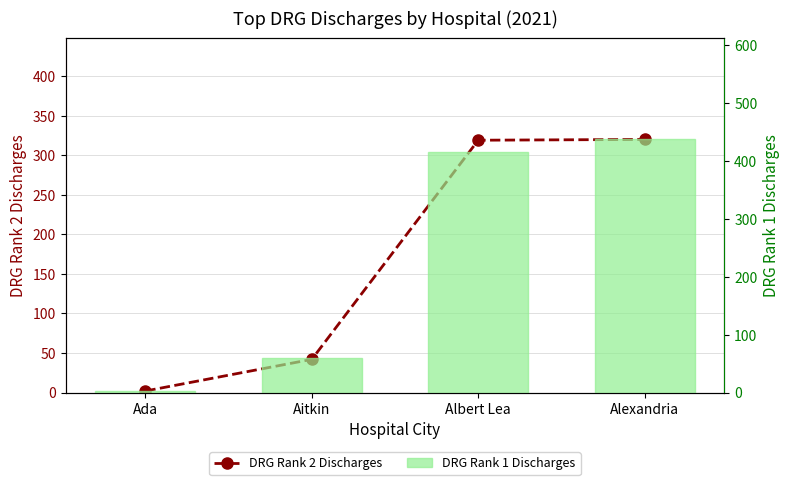

How many distinct data groups are displayed?

2